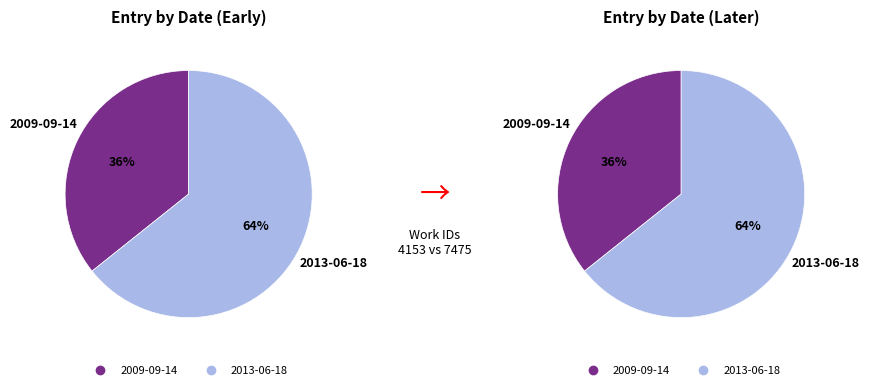

Is there a majority slice in this chart?

Yes